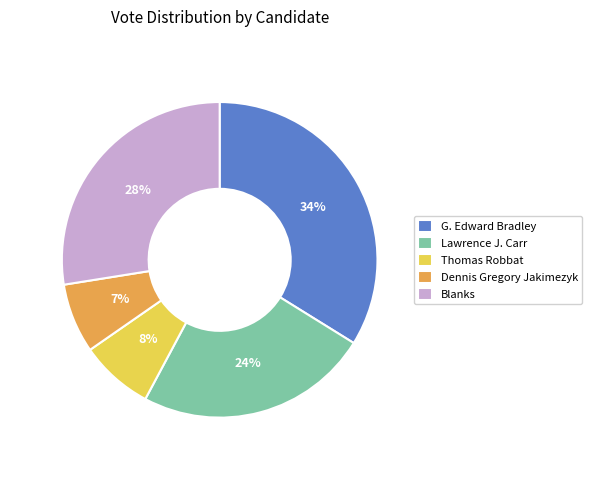

Do Dennis Gregory Jakimezyk and Lawrence J. Carr together represent more than half of the pie?

No